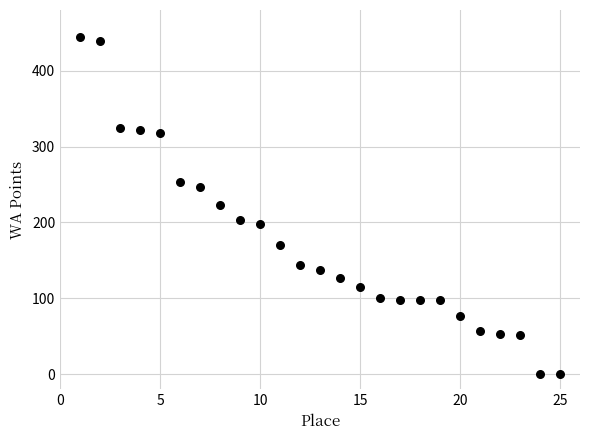

What is the range of X values (max minus min)?

24